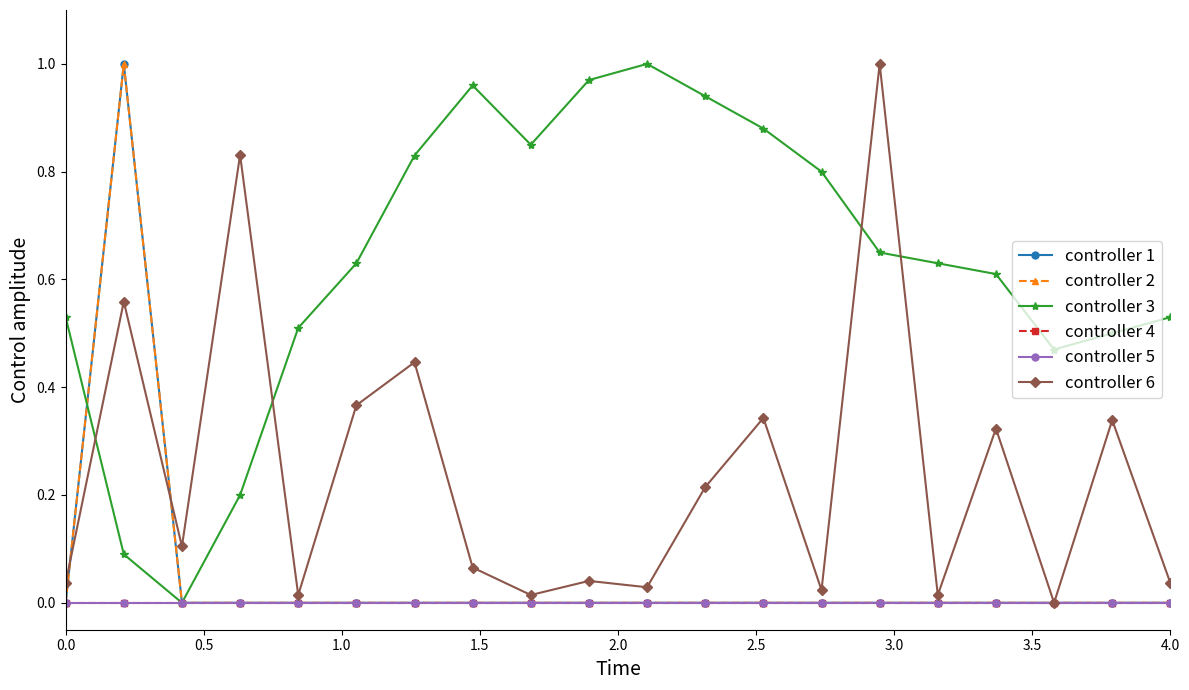

Is this an area chart (filled region under the line)?

No